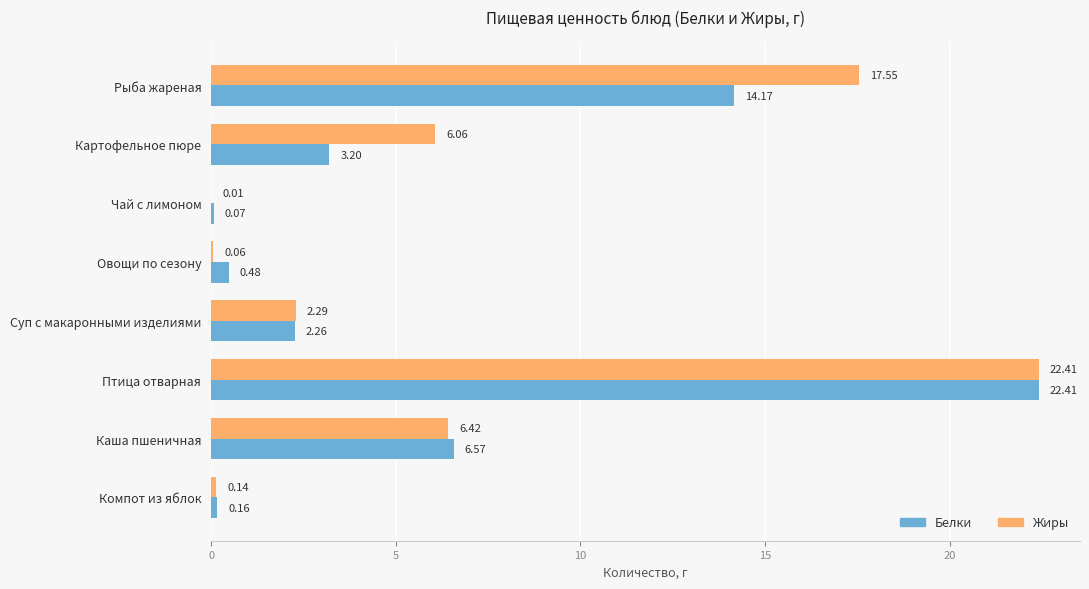

What is the maximum value shown in the chart?

22.4